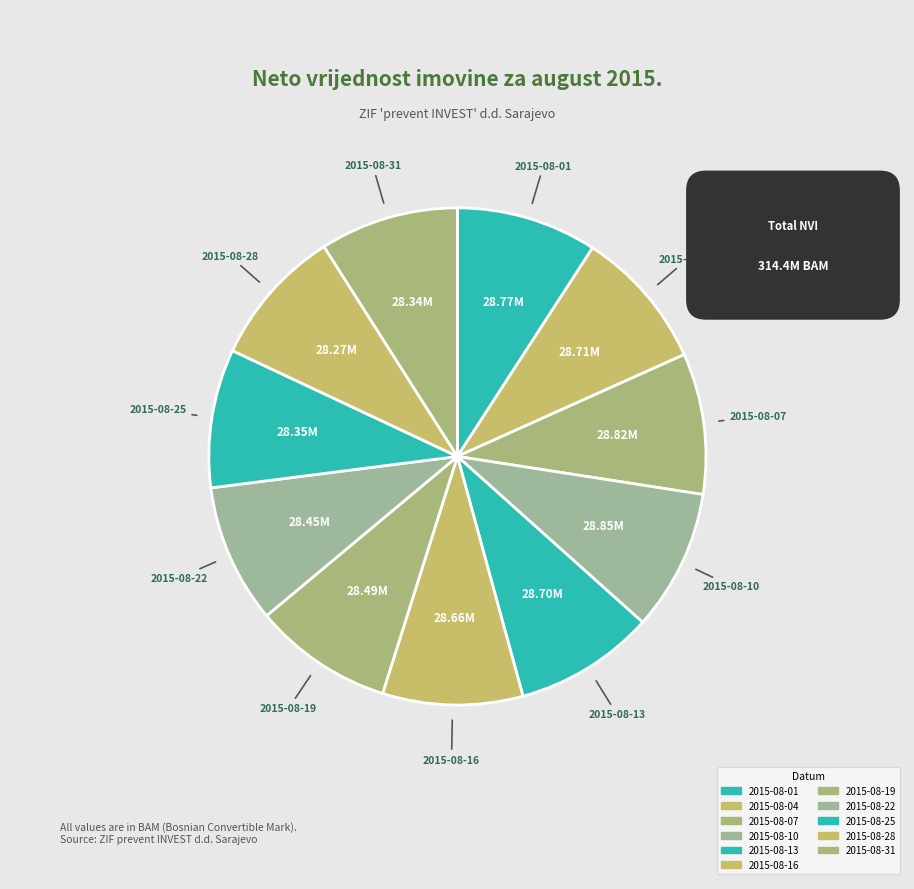

Is 2015-08-19 the majority of the pie?

No